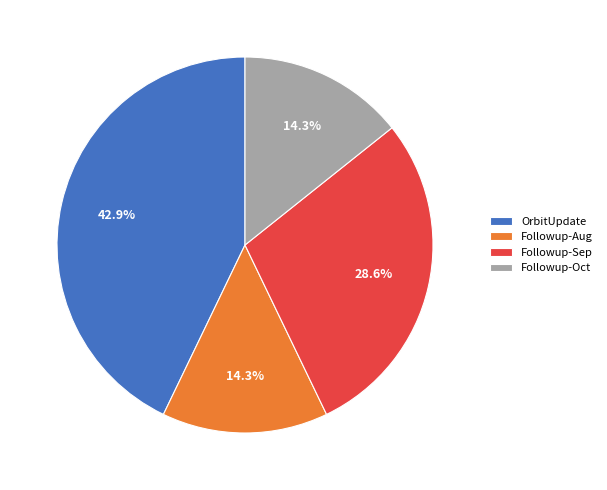

Does OrbitUpdate account for over 50% of the chart?

No